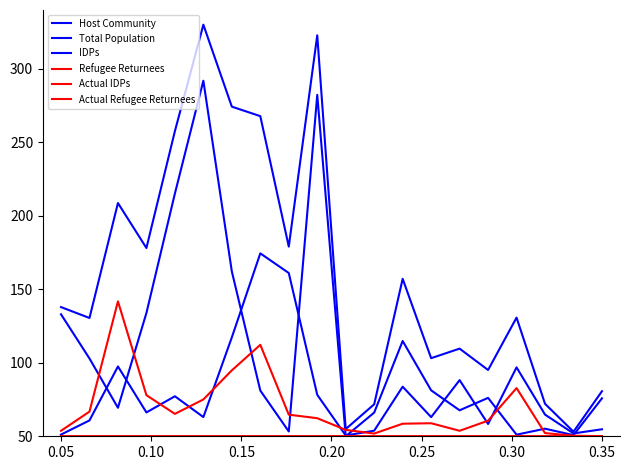

Is this an area chart (filled region under the line)?

No